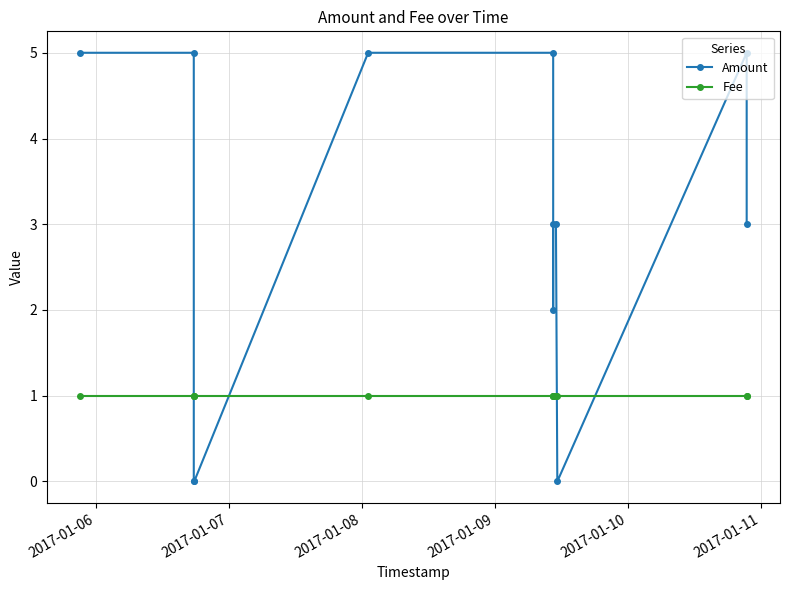

Which category has the highest value in the Amount series?

2017-01-06